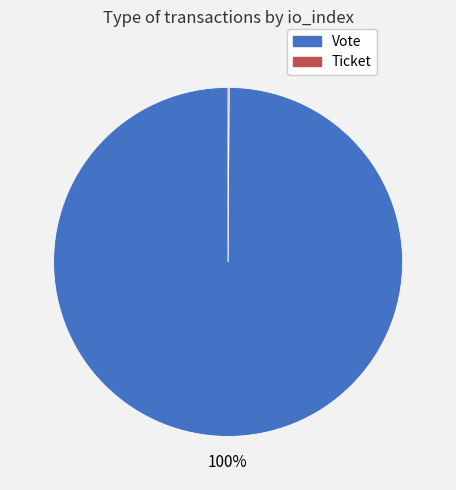

To the nearest percent, what is the difference between the largest and smallest slice percentages?

100%